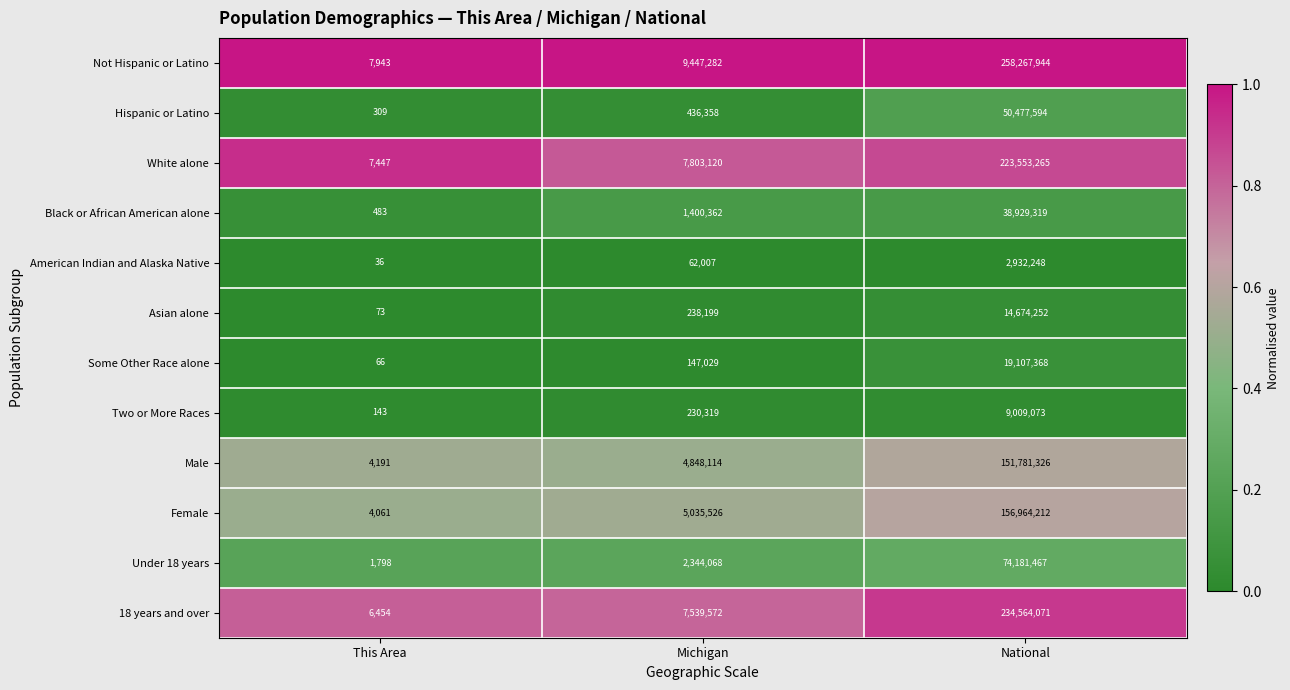

At which label is White alone closest to 111780356?

Michigan